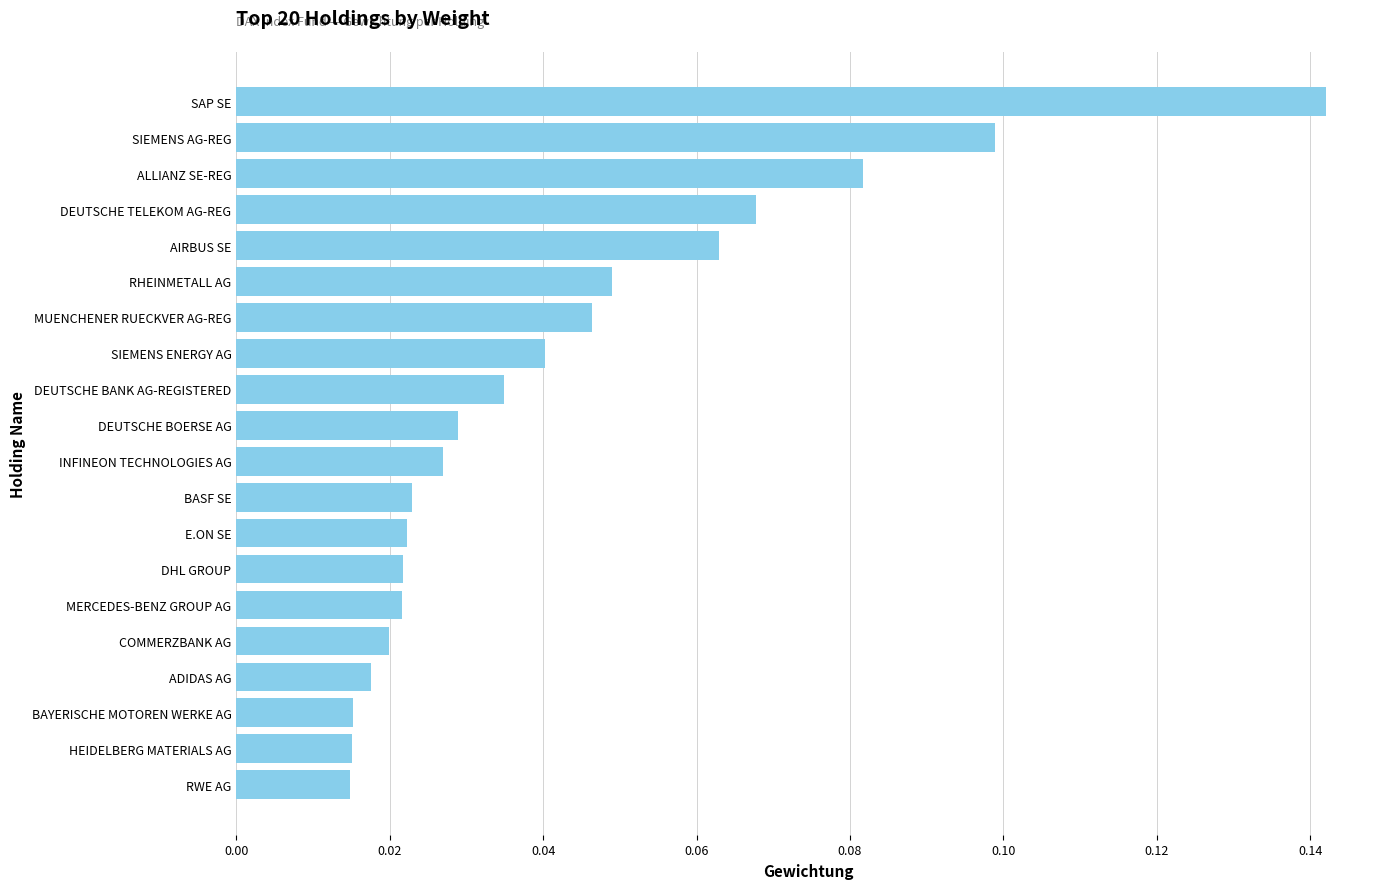

How many values are between 0 and 1?

20